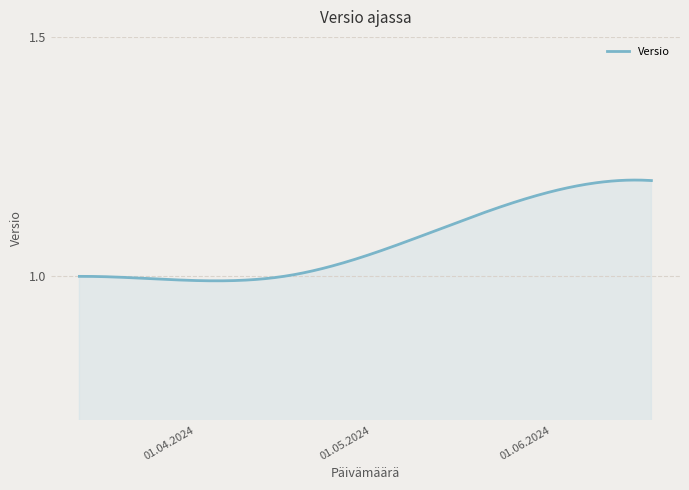

Where is the data nearest to the value 1?

2024-03-12